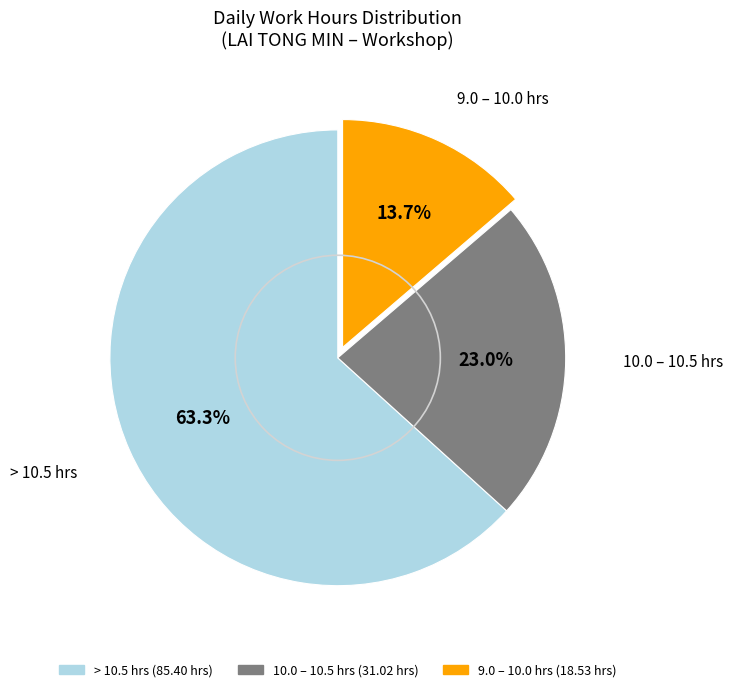

Is there any slice that represents more than half of the pie?

Yes